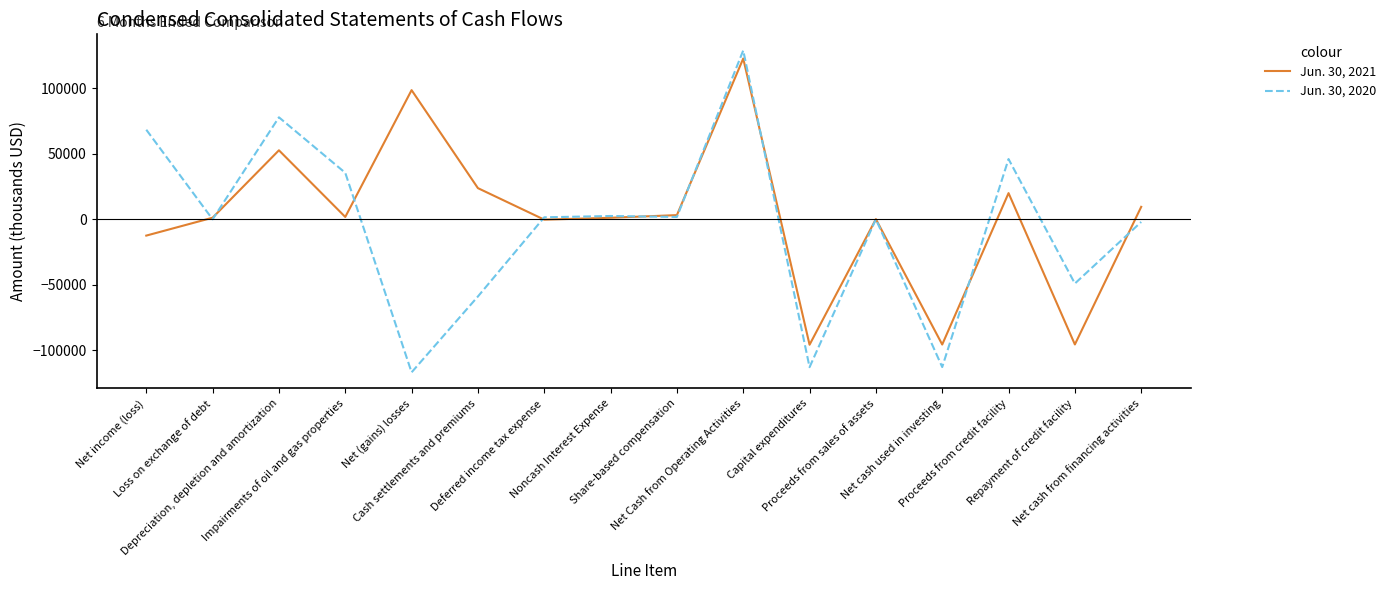

Rank the categories by Jun. 30, 2020 value from lowest to highest.

Net (gains) losses, Capital expenditures, Net cash used in investing, Cash settlements and premiums, Repayment of credit facility, Net cash from financing activities, Loss on exchange of debt, Proceeds from sales of assets, Deferred income tax expense, Share-based compensation, Noncash Interest Expense, Impairments of oil and gas properties, Proceeds from credit facility, Net income (loss), Depreciation, depletion and amortization, Net Cash from Operating Activities